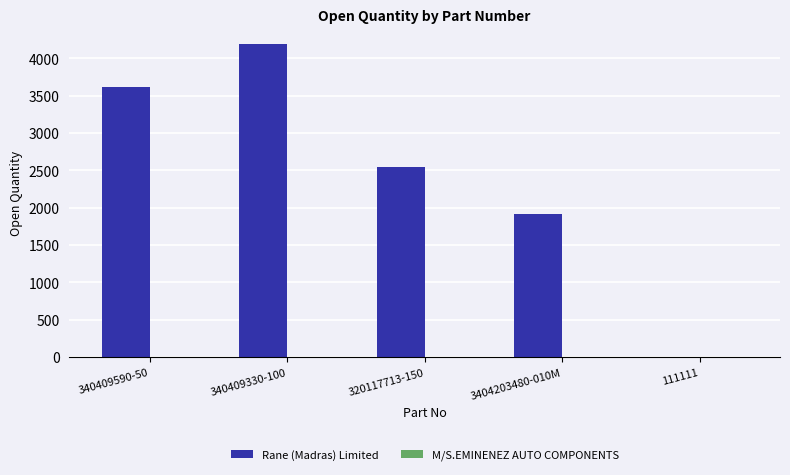

Which series changed the most between 320117713-150 and 3404203480-010M?

Rane (Madras) Limited